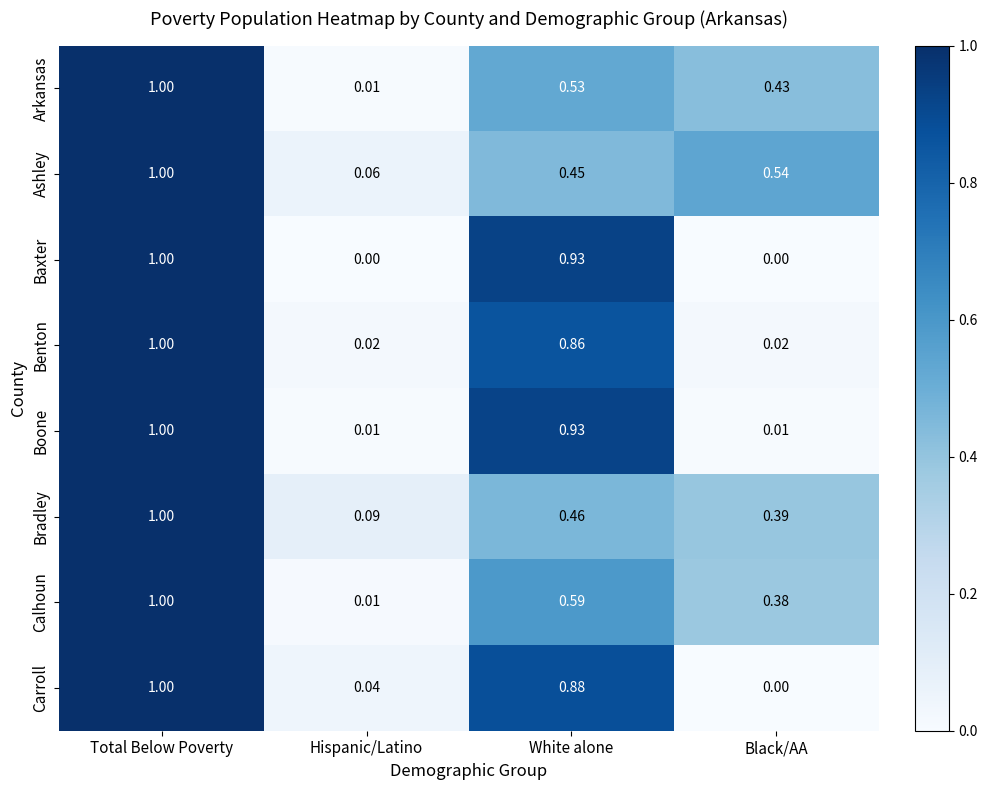

Which series changed the most between Total Below Poverty and Hispanic/Latino?

Baxter